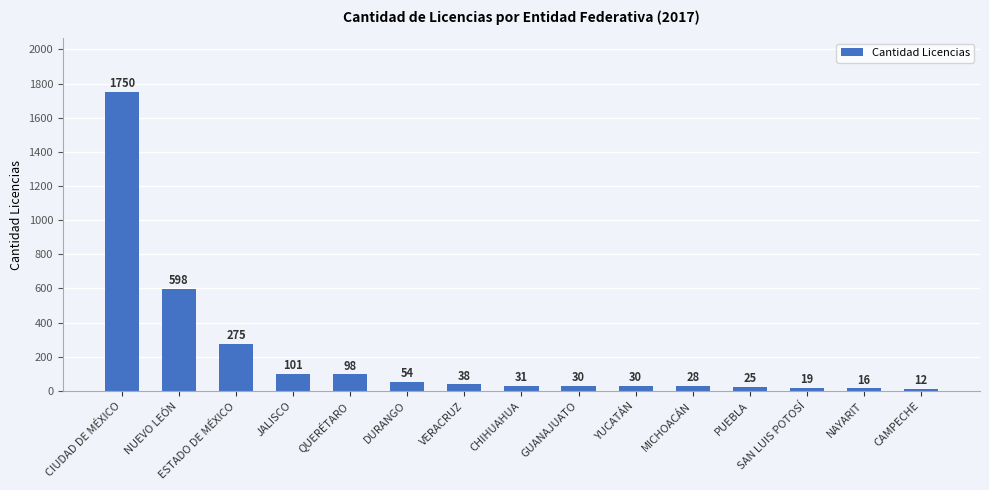

What is the change in value from DURANGO to SAN LUIS POTOSÍ?

-35